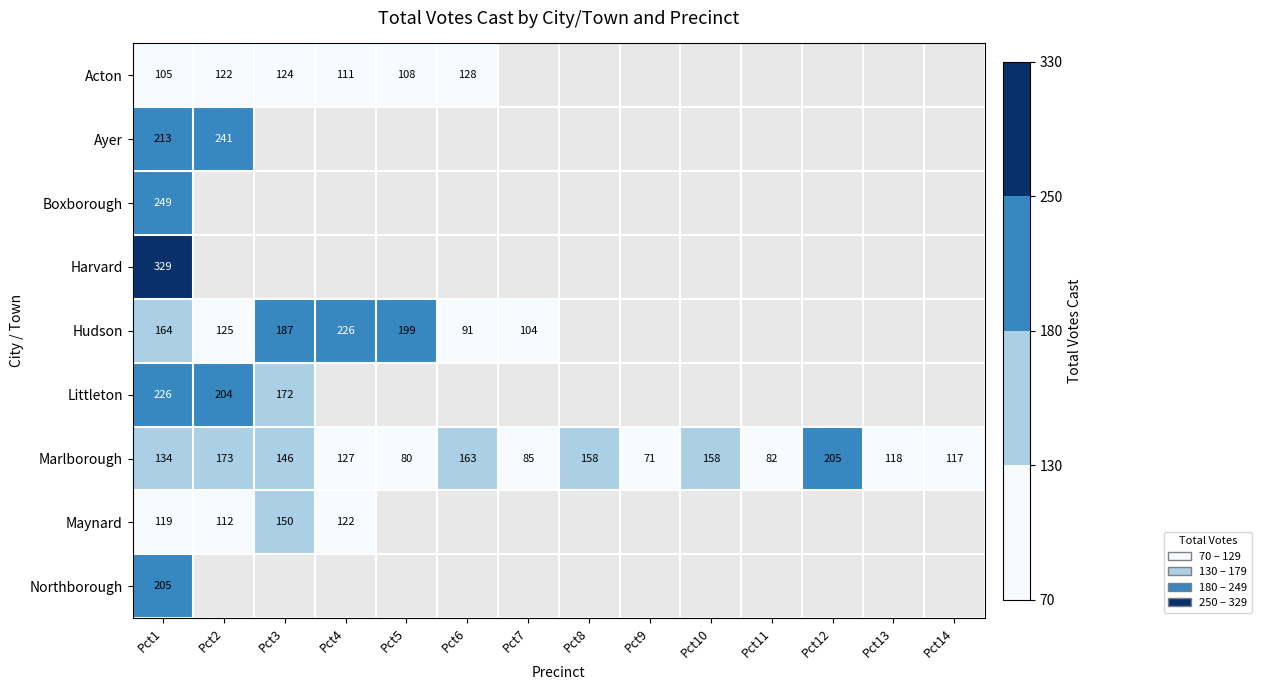

What is the minimum value shown in the chart?

71.0